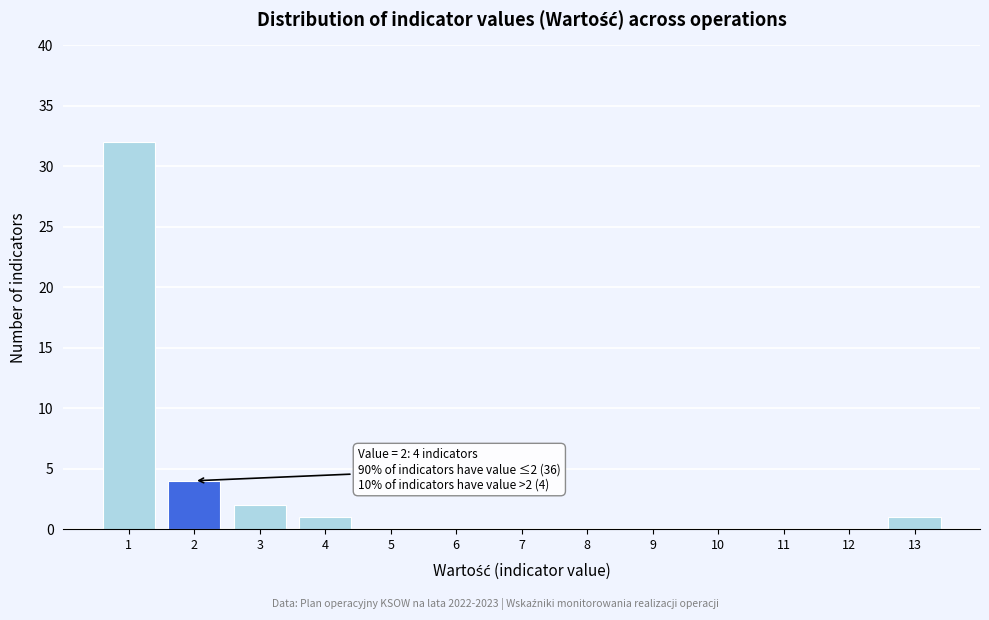

Over which range of the x-axis is the bar tallest?

0.5 to 1.5